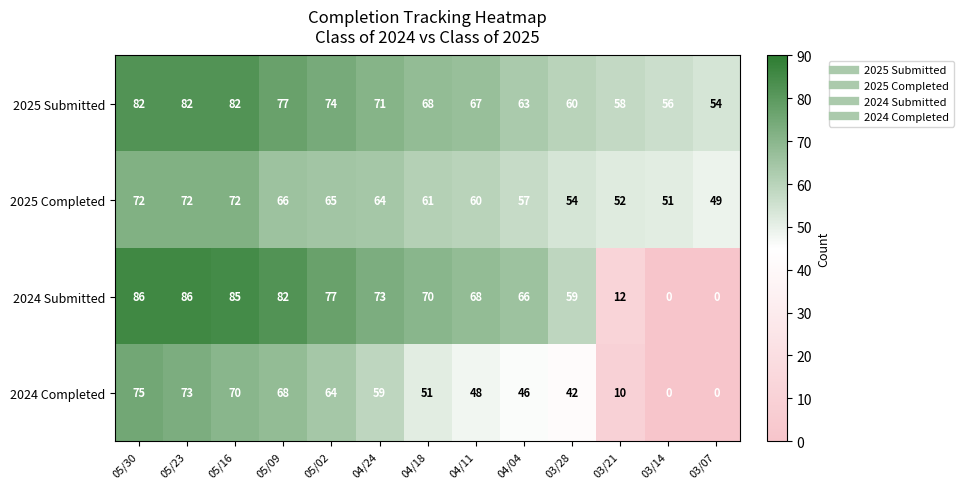

What is the difference between the highest and lowest values at 04/18?

19